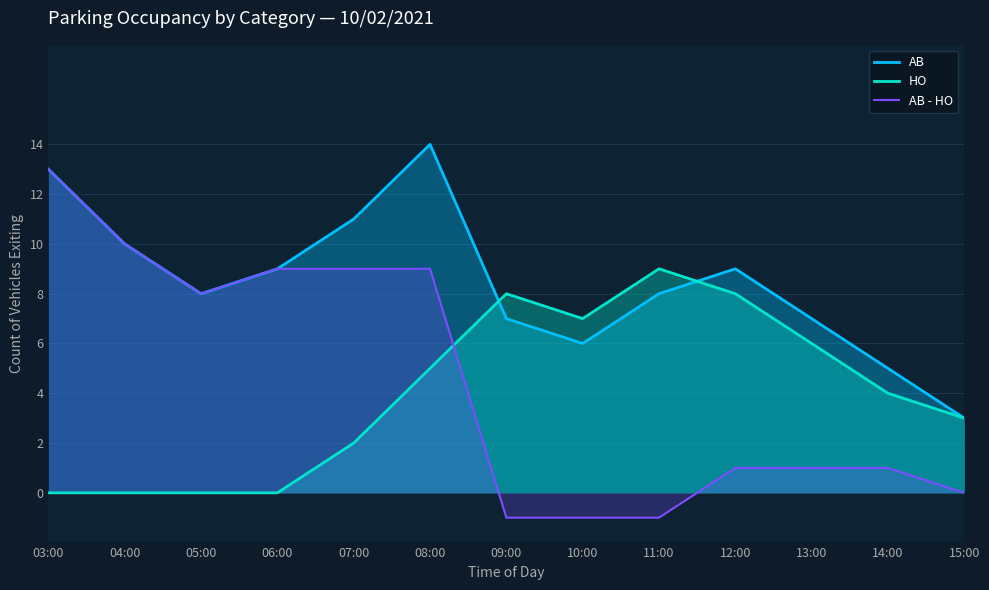

Is it true that HO equals 5 at 11:00?

False